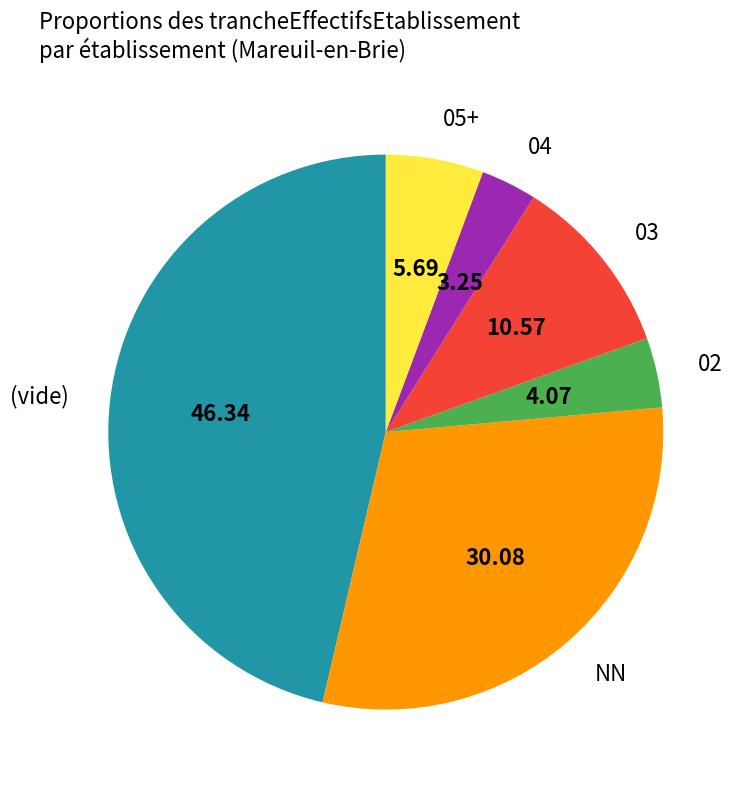

Does any single category account for the majority?

No